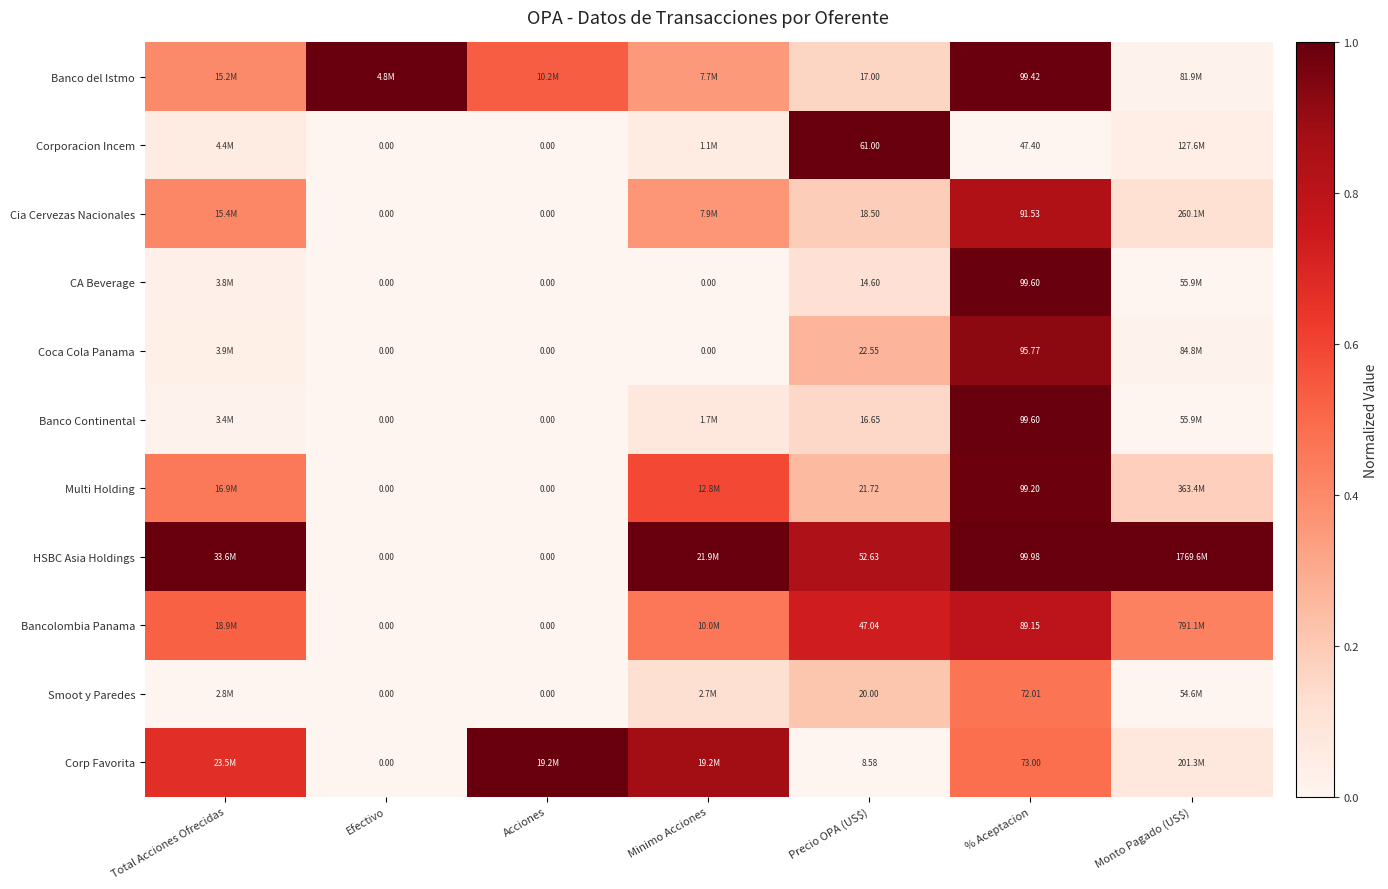

Is the value of Banco Continental at % Aceptacion greater than the value of Bancolombia Panama at % Aceptacion?

Yes